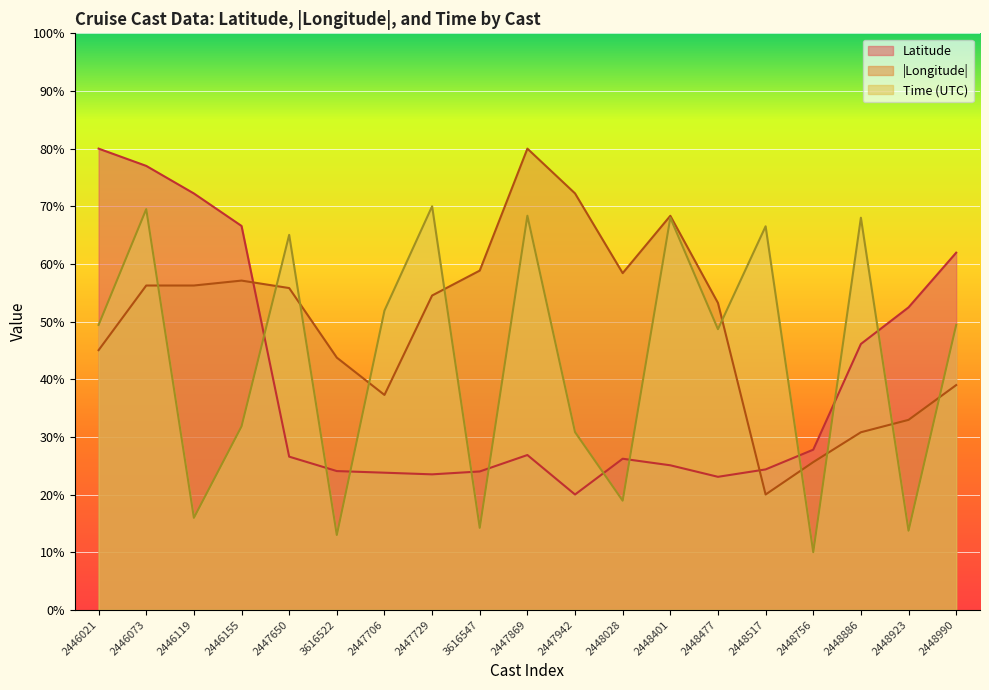

The Time series shows 8.3 at 2448923. True or false?

False